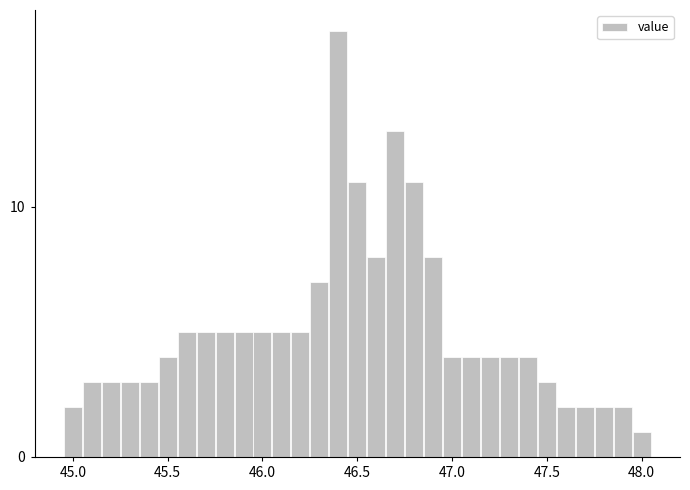

Read against the x-axis, roughly where is the centre of the tallest bar?

46.40